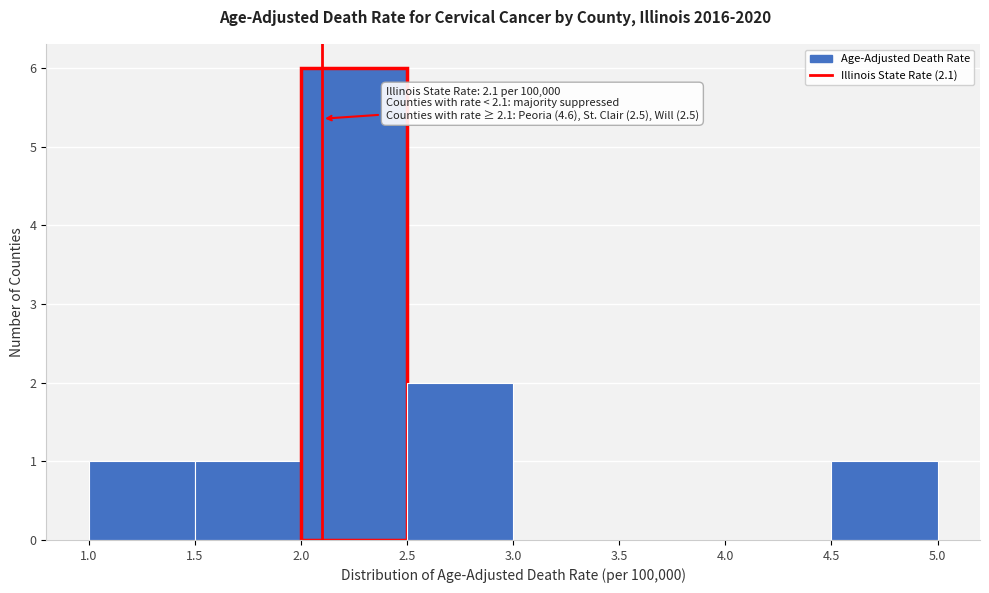

Which range on the x-axis has the tallest bar?

2.0 to 2.5